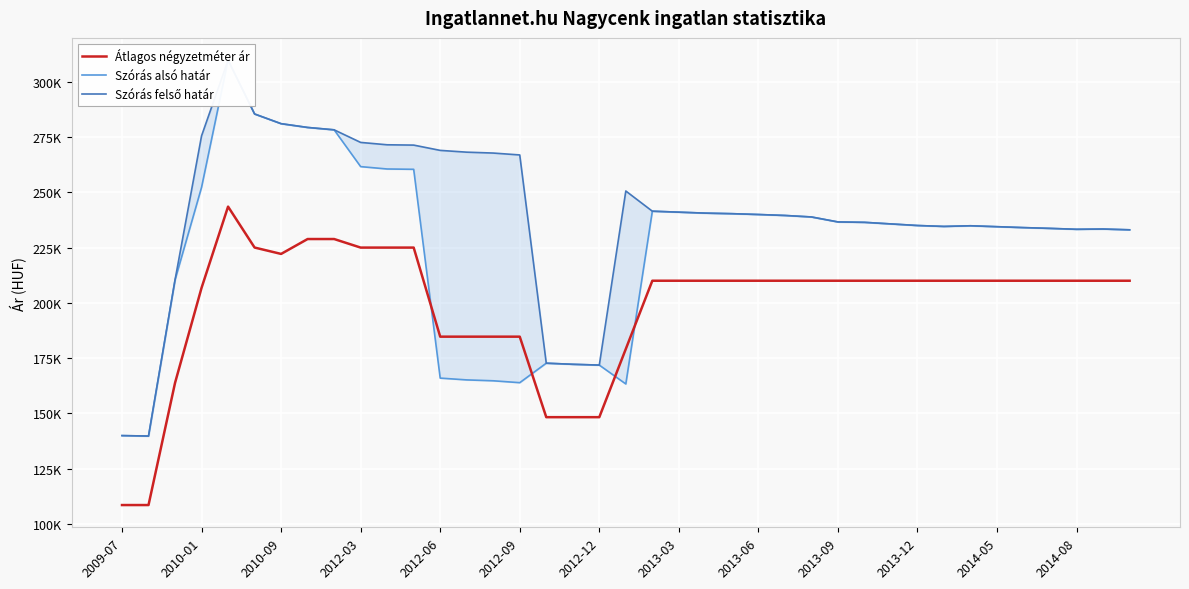

Which series changed the most between 20 and 34?

Szórás alsó határ